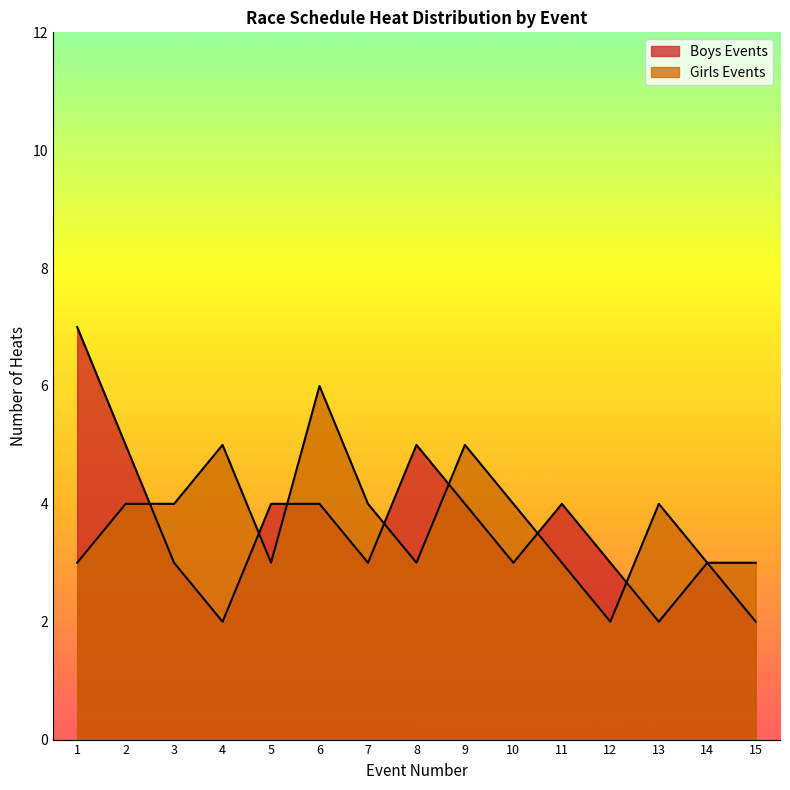

The value of Girls Events at 7 is 6. True or false?

False